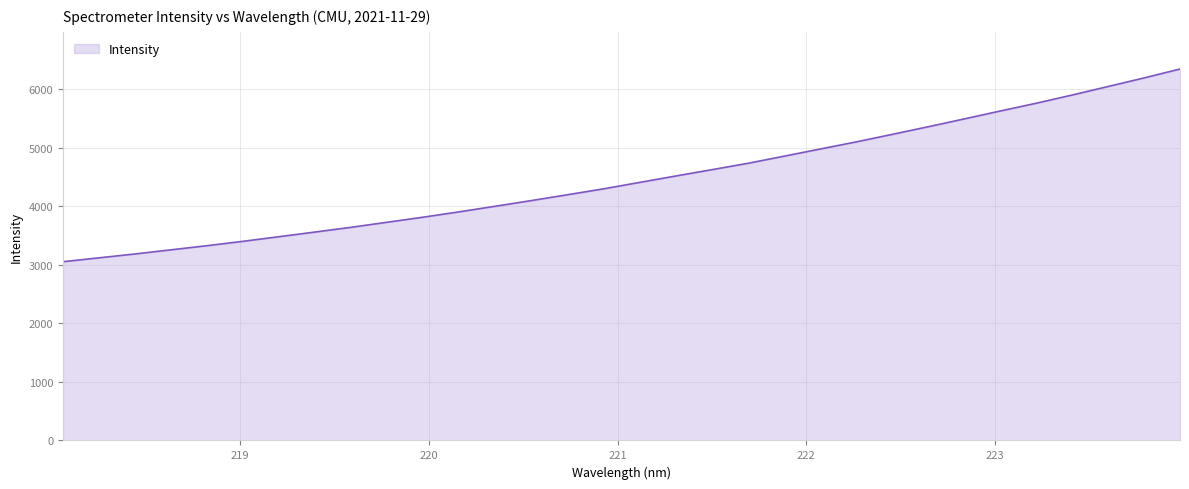

What is the difference between the maximum and minimum values?

3291.0